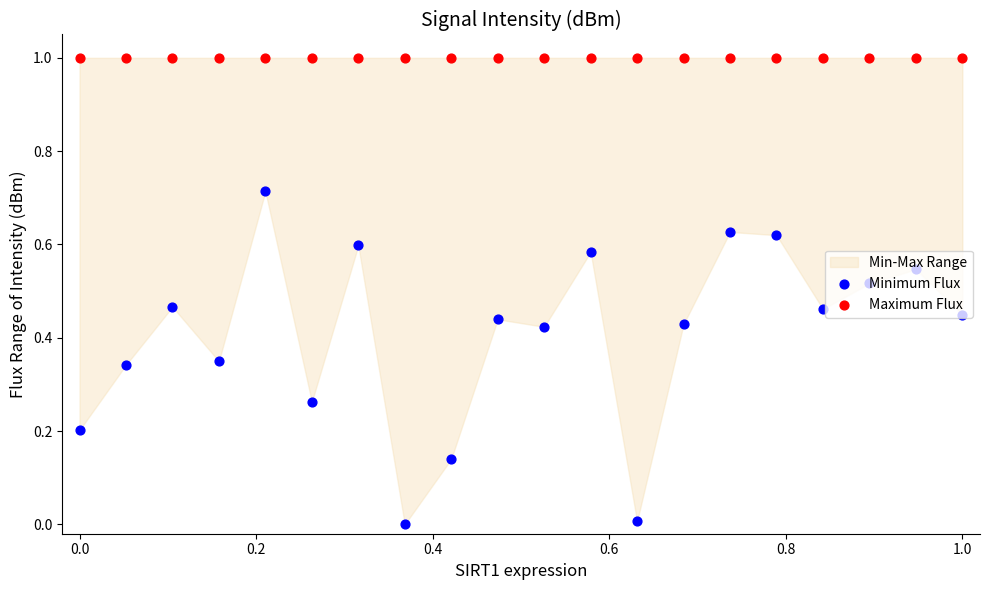

Is the value of Maximum Flux at 0.8 greater than the value of Minimum Flux at 15?

Yes